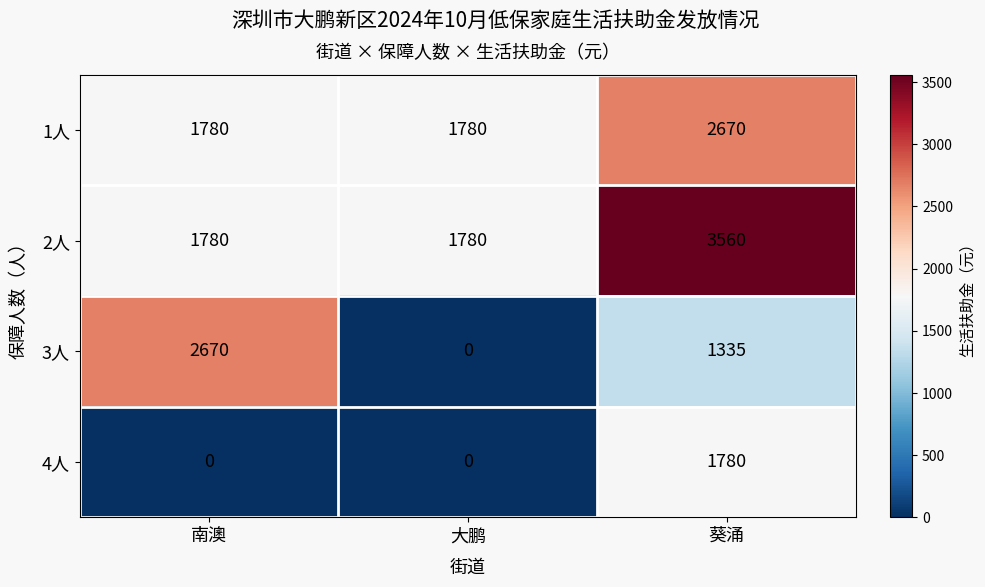

Rank the series at 葵涌 from highest to lowest value.

2人, 1人, 4人, 3人